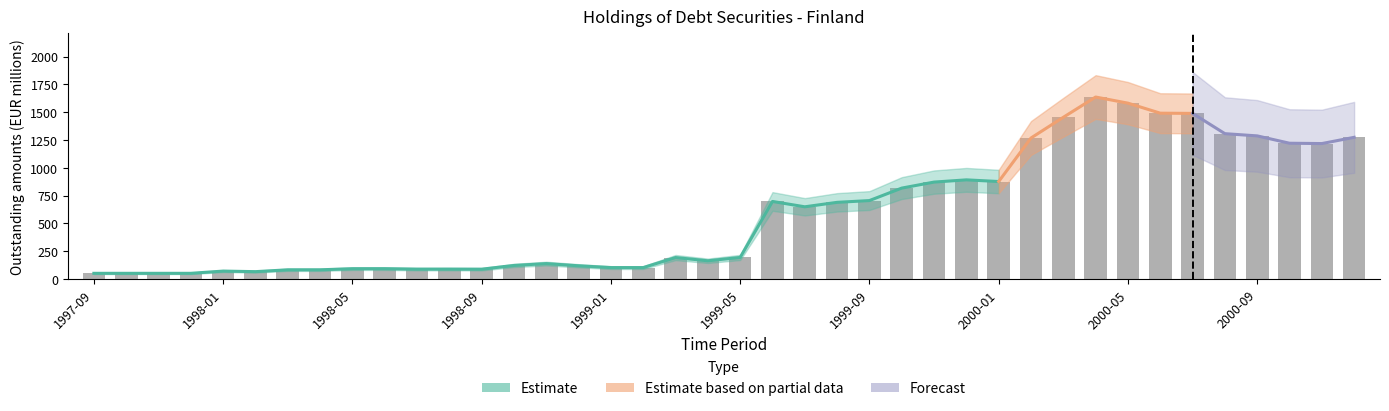

Rank the categories by value from highest to lowest.

2000-04, 2000-05, 2000-06, 2000-07, 2000-03, 2000-08, 2000-09, 2000-12, 2000-02, 2000-10, 2000-11, 1999-12, 2000-01, 1999-11, 1999-10, 1999-09, 1999-06, 1999-08, 1999-07, 1999-05, 1999-03, 1999-04, 1998-11, 1998-10, 1998-12, 1999-01, 1999-02, 1998-06, 1998-05, 1998-08, 1998-07, 1998-09, 1998-04, 1998-03, 1998-01, 1998-02, 1997-09, 1997-10, 1997-11, 1997-12